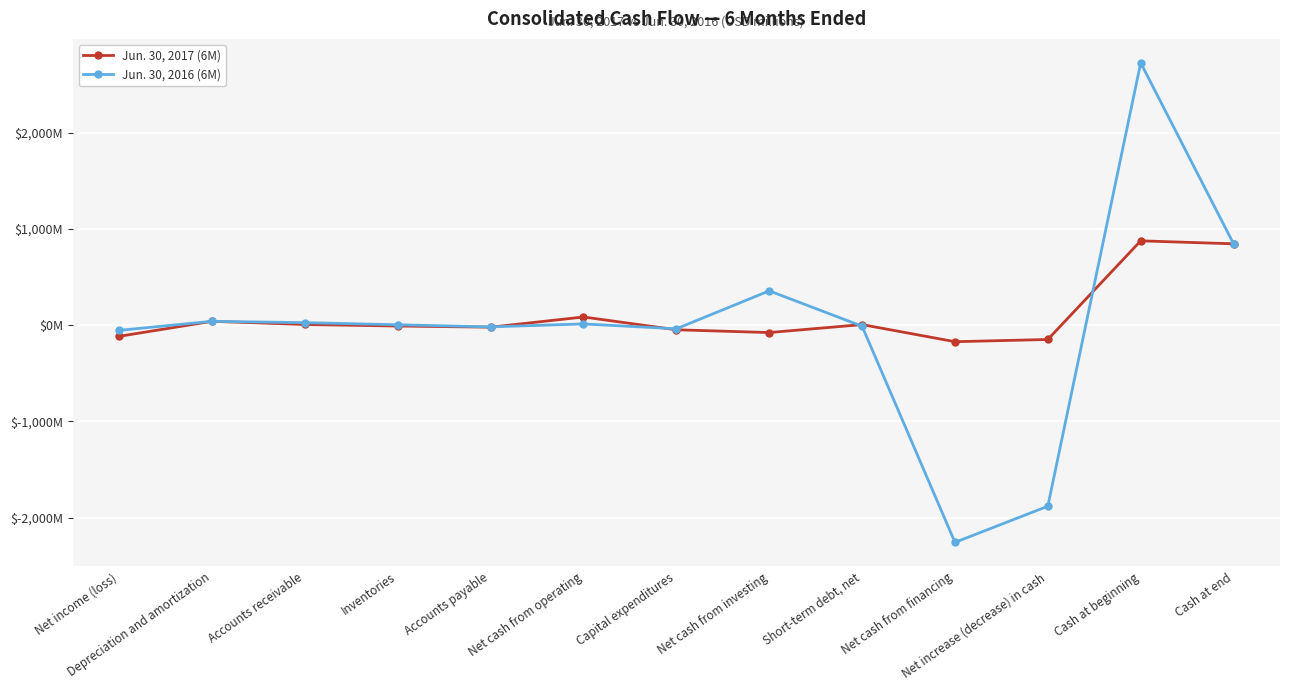

Count the number of categories in the chart.

13